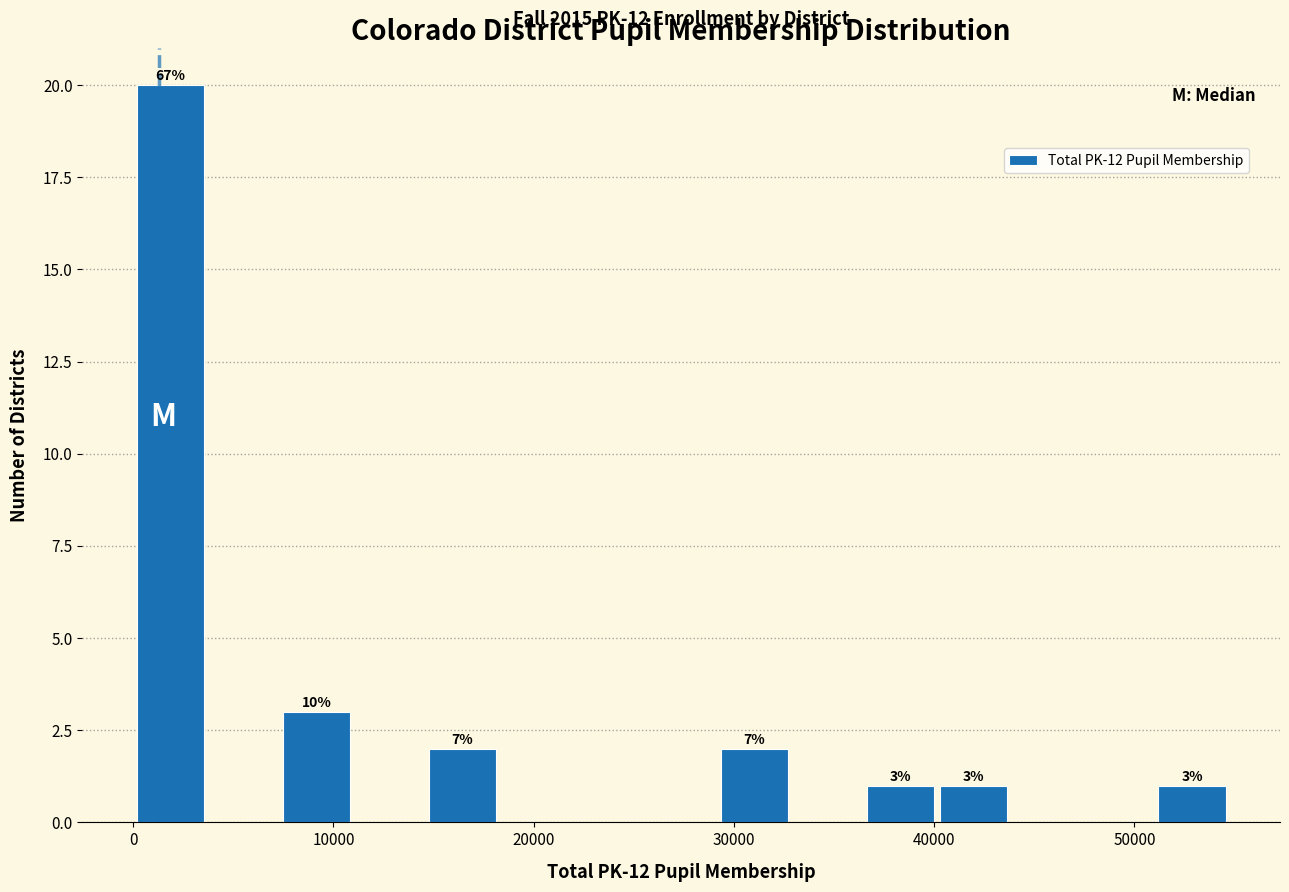

Around what value on the x-axis is the tallest bar? Give the approximate position of its centre, as read against the axis.

2000